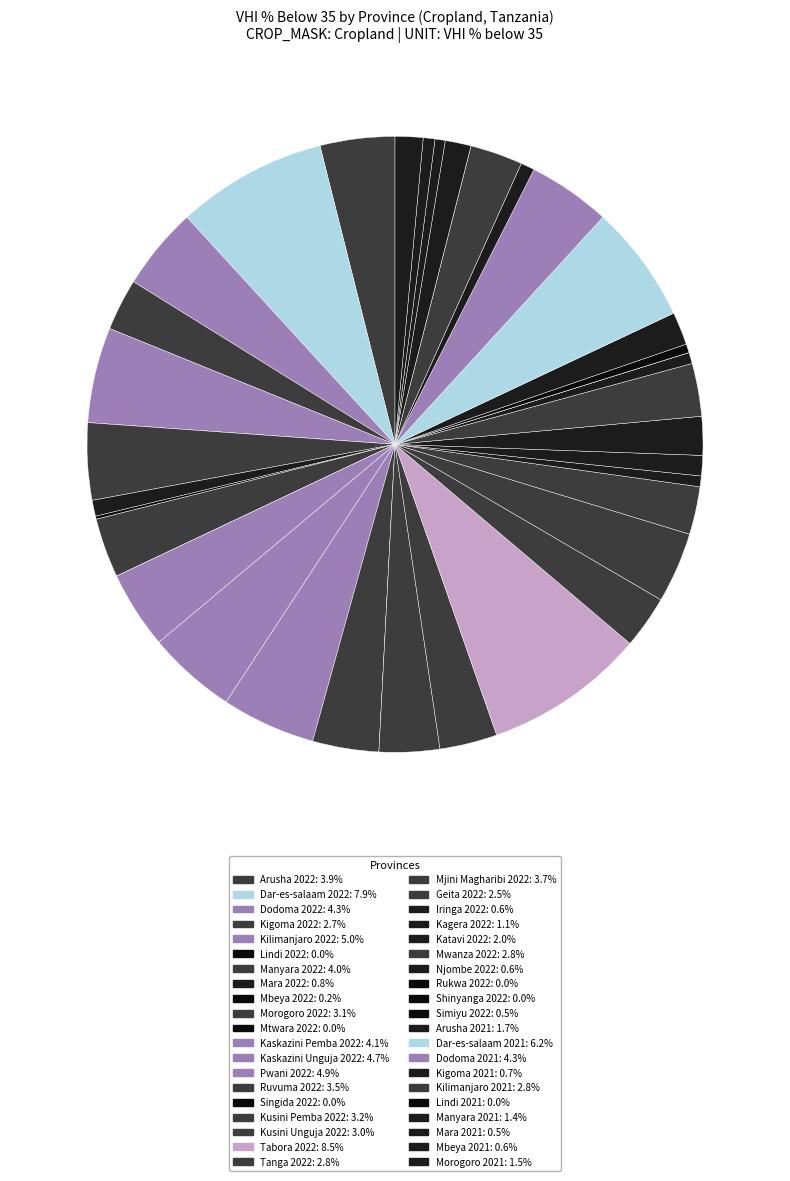

Which category has the smallest portion of the pie?

Lindi 2022